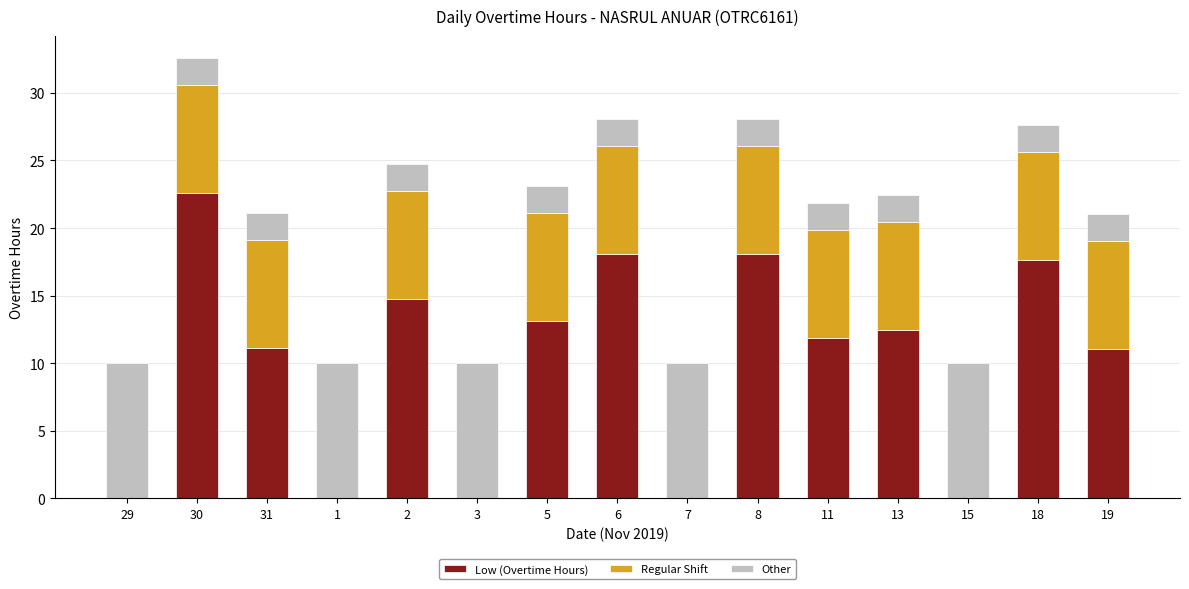

What is the sum of the Low (Overtime Hours) values at 2 and 1?

14.8